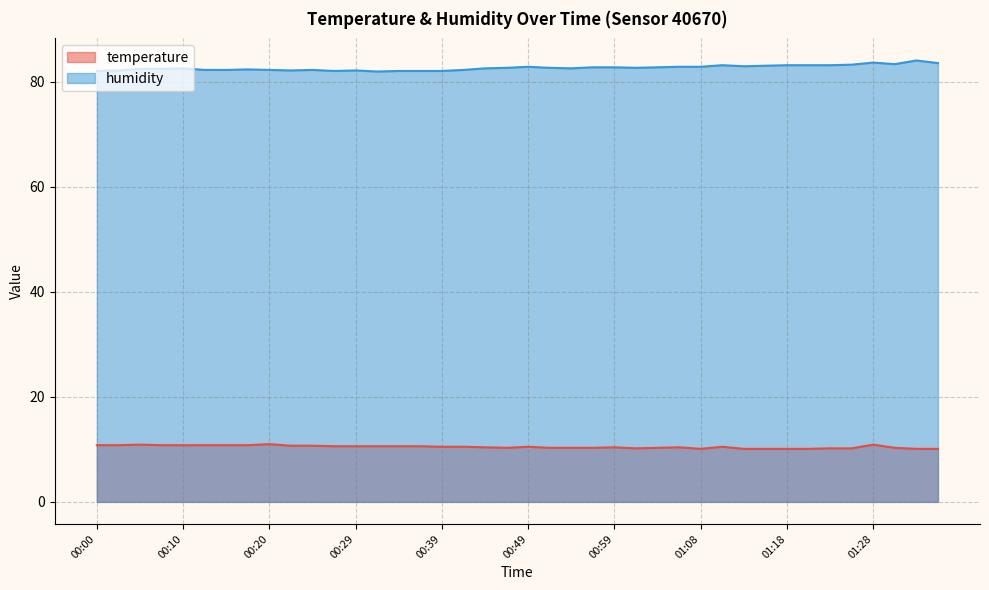

Is it true that temperature equals 2.6 at 00:37?

False